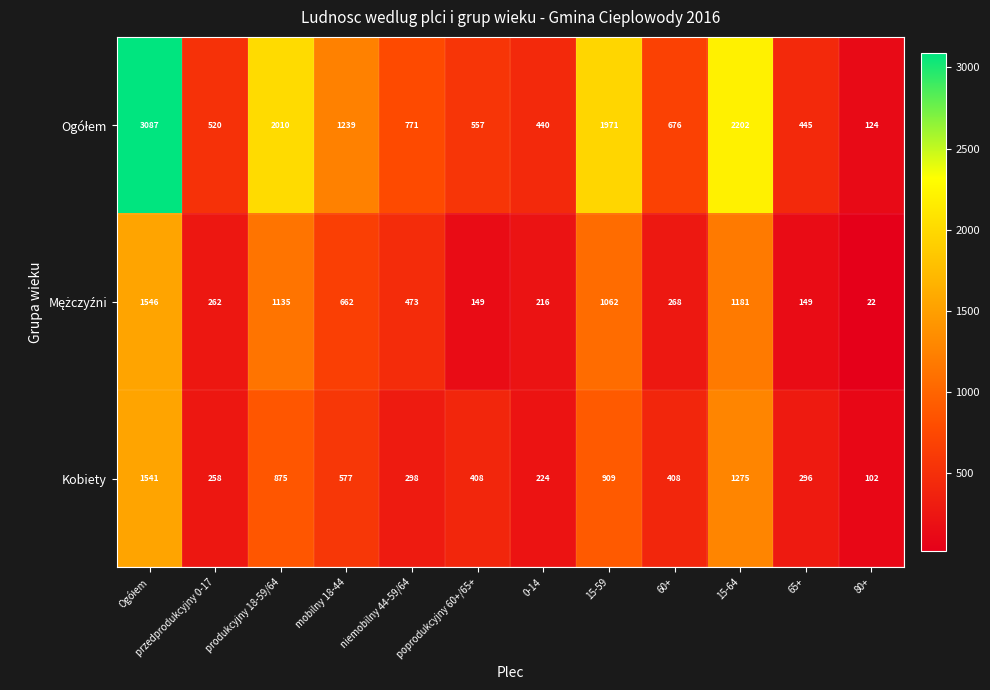

What is the difference between the Kobiety values at 60+ and 0-14?

184